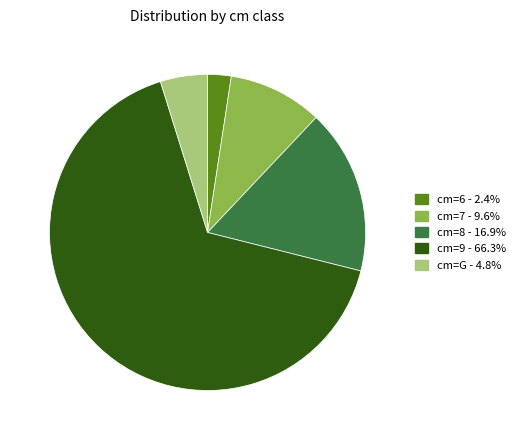

What is the majority slice?

cm=9